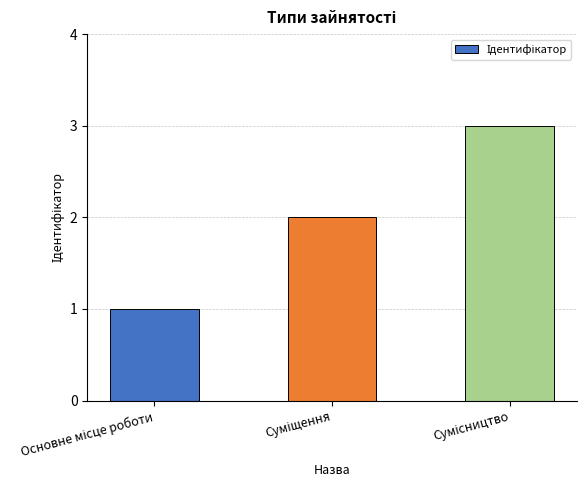

What is the sum of all values?

6